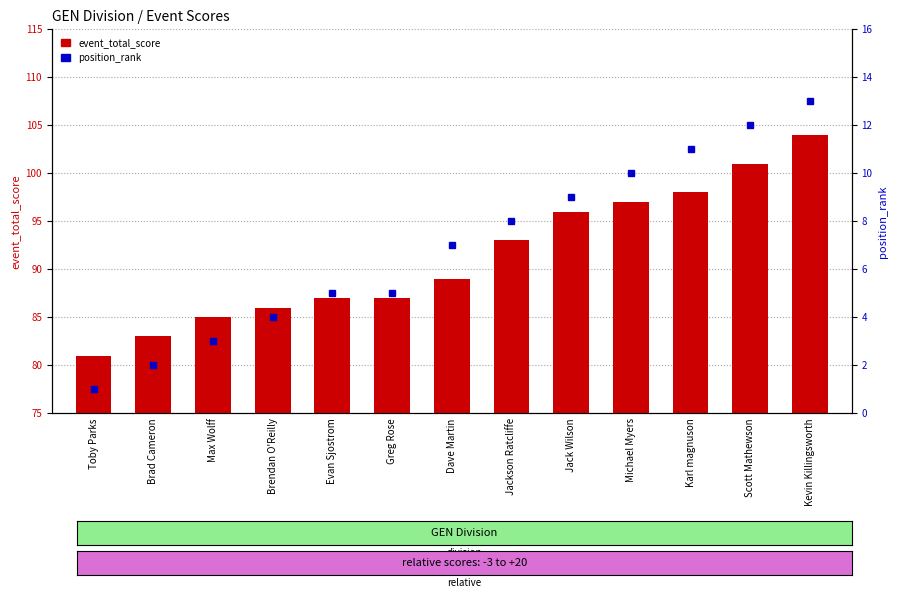

What is the maximum value shown in the chart?

104